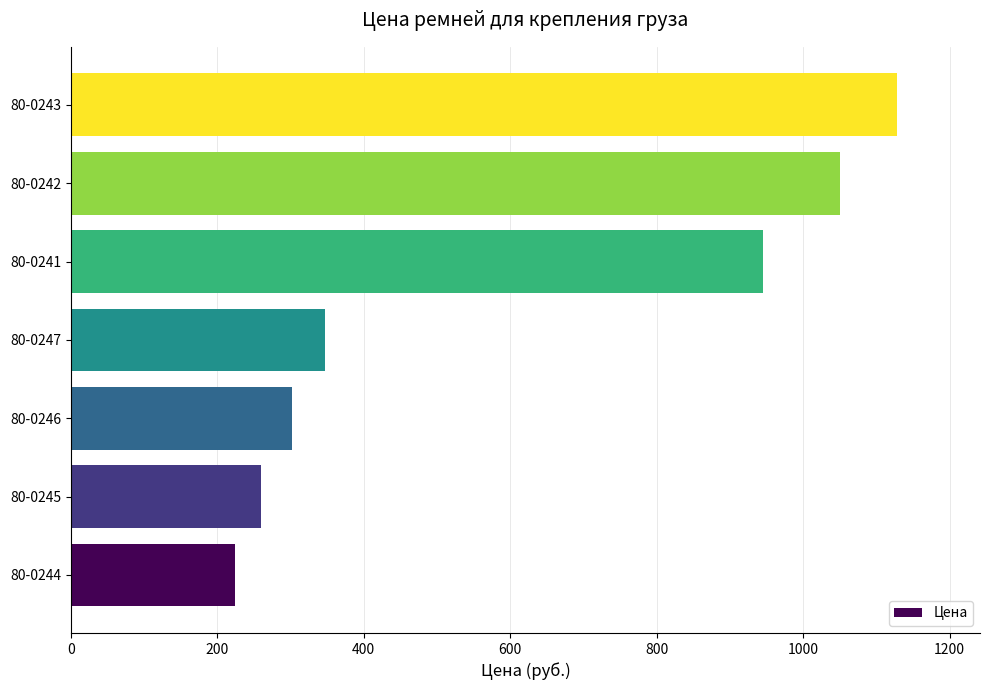

Reading top to bottom, list all the values displayed in this chart.

80-0243=1128.8	80-0242=1050.0	80-0241=945.0	80-0247=347.6	80-0246=302.4	80-0245=259.4	80-0244=224.7